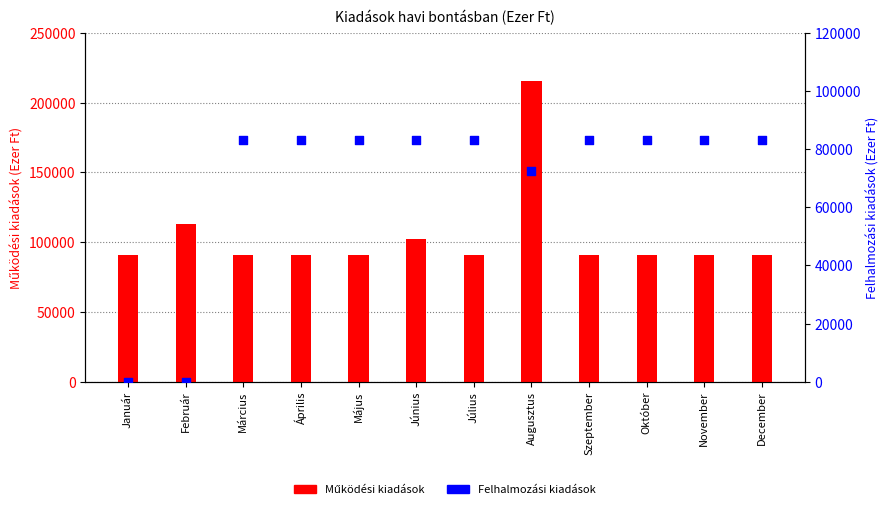

Which series contains the highest Y value?

Működési kiadások